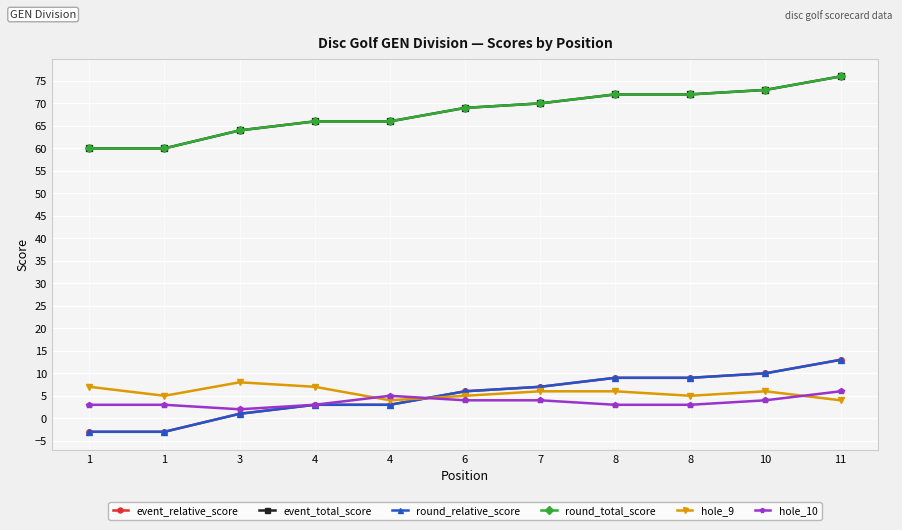

Which has a higher value, 7 or 3?

7